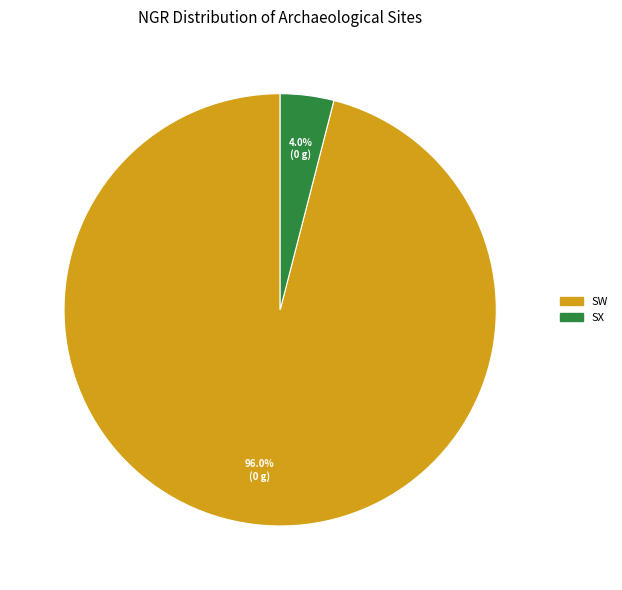

Which category has the smallest portion of the pie?

SX